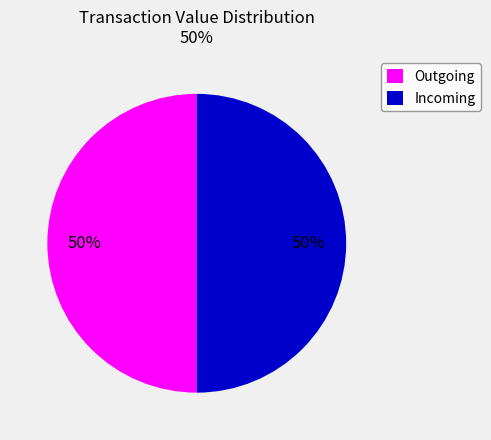

Is it true that Outgoing is 50% of the pie?

True